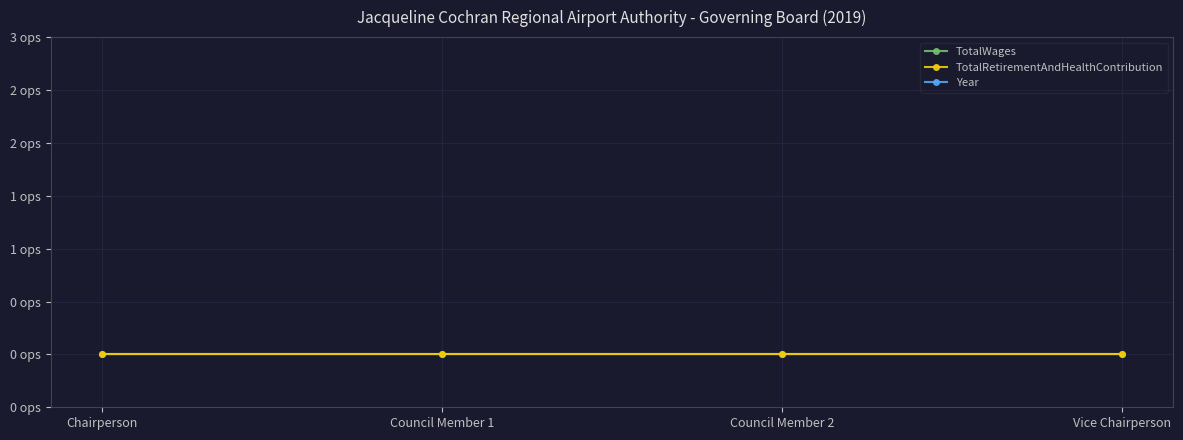

At which label does Year reach its minimum?

Chairperson